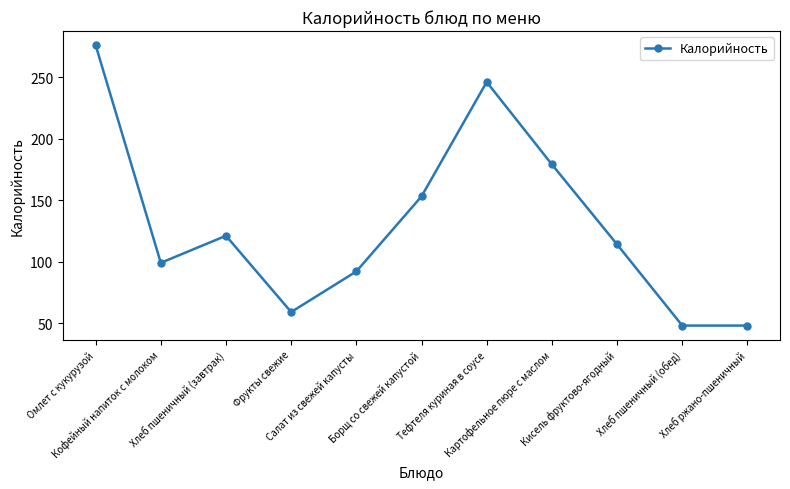

At which label is the value closest to 162?

Борщ со свежей капустой